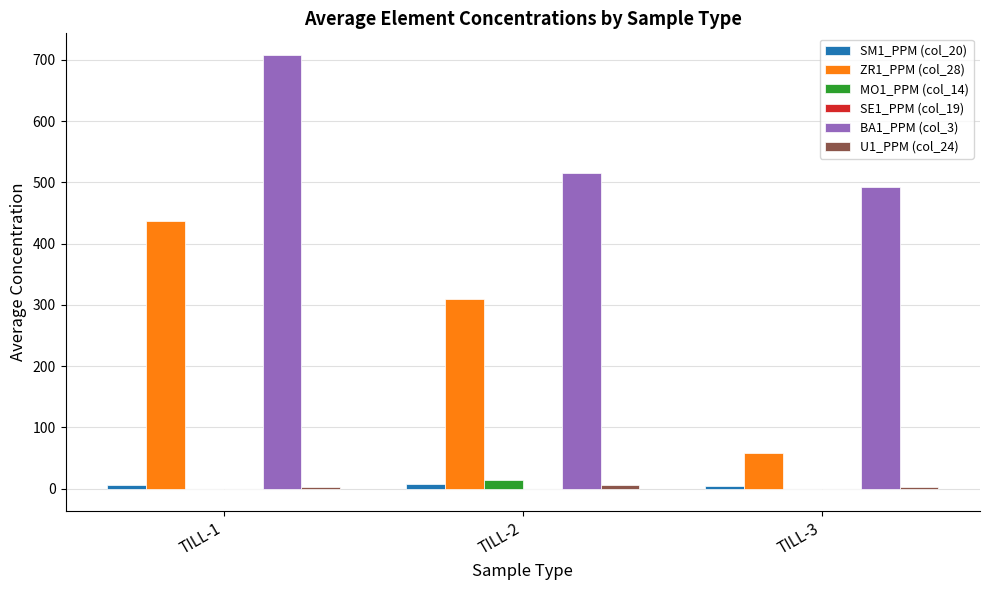

Which series has the widest spread of values?

ZR1_PPM (col_28)